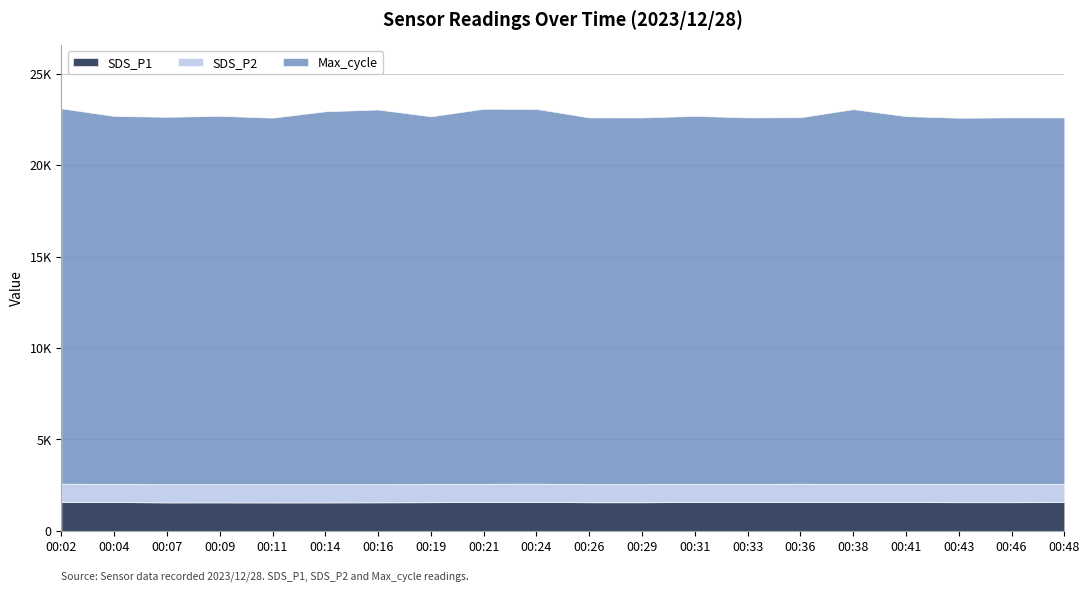

Reading left to right, extract all data points from this chart.

SDS_P1: 1581.8	1577.2	1557.1	1558.2	1554.7	1557.1	1561.0	1568.3	1579.0	1583.9	1565.3	1565.6	1578.8	1578.6	1580.4	1577.7	1574.7	1568.2	1568.5	1574.2
SDS_P2: 999.9	999.9	999.9	999.9	999.9	999.9	999.9	999.9	999.9	999.9	999.9	999.9	999.9	999.9	999.9	999.9	999.9	999.9	999.9	999.9
Max_cycle: 20516.0	20107.0	20081.0	20130.0	20036.0	20381.0	20474.0	20095.0	20497.0	20484.0	20037.0	20035.0	20108.0	20025.0	20032.0	20478.0	20099.0	20017.0	20036.0	20027.0